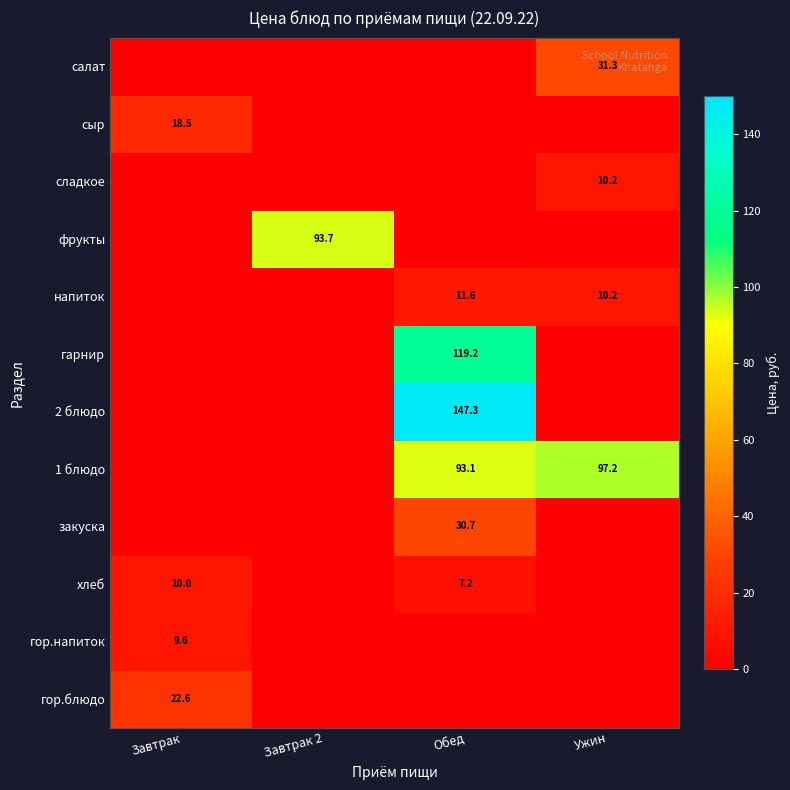

How many data points does each series have?

4